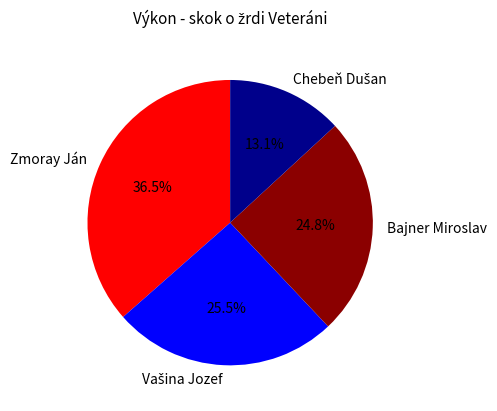

Which category has the biggest portion of the pie?

Zmoray Ján